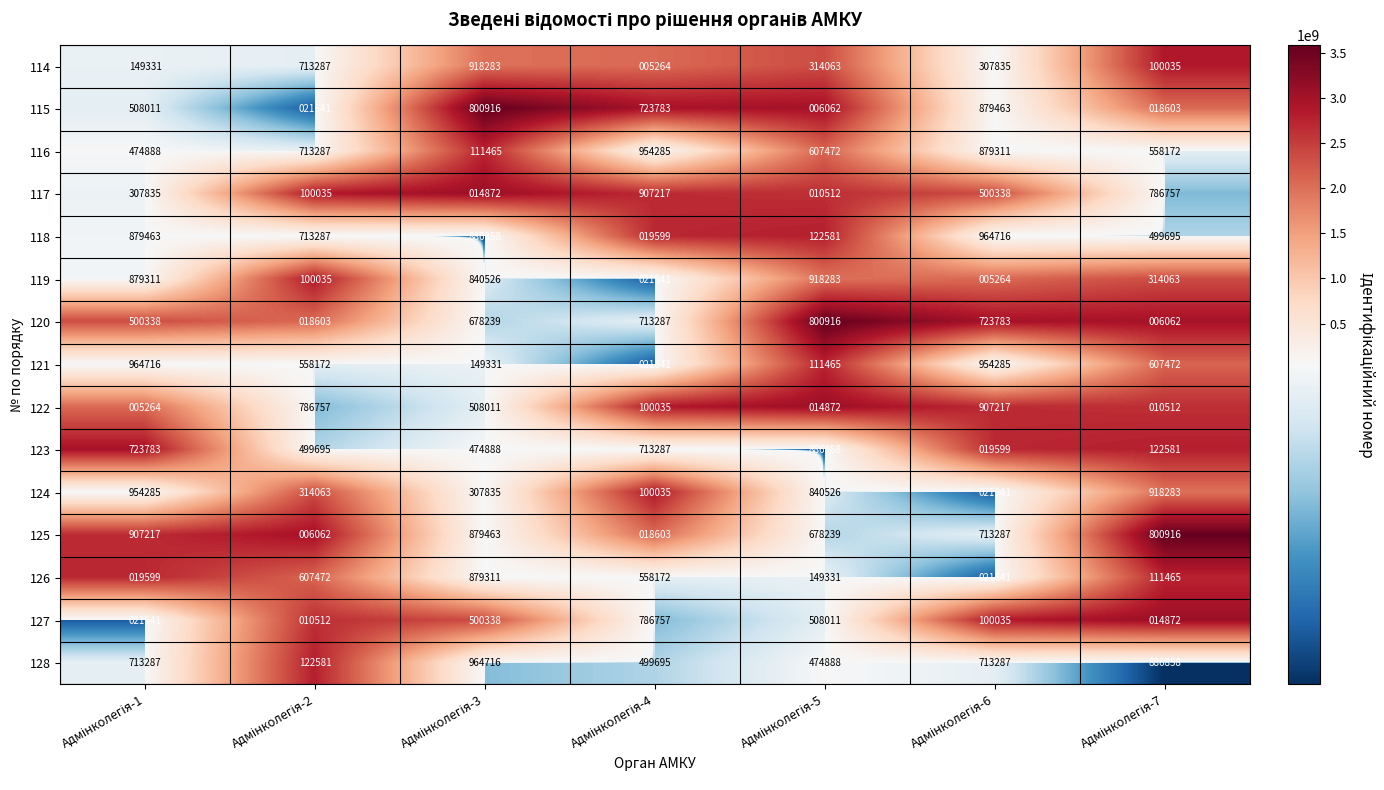

What is the average value of the 117 series?

375367